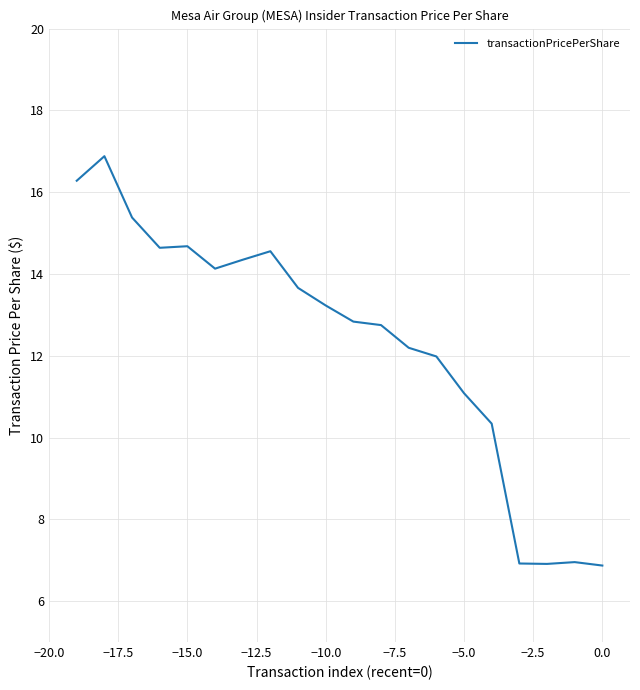

How many lines are shown in the chart?

1